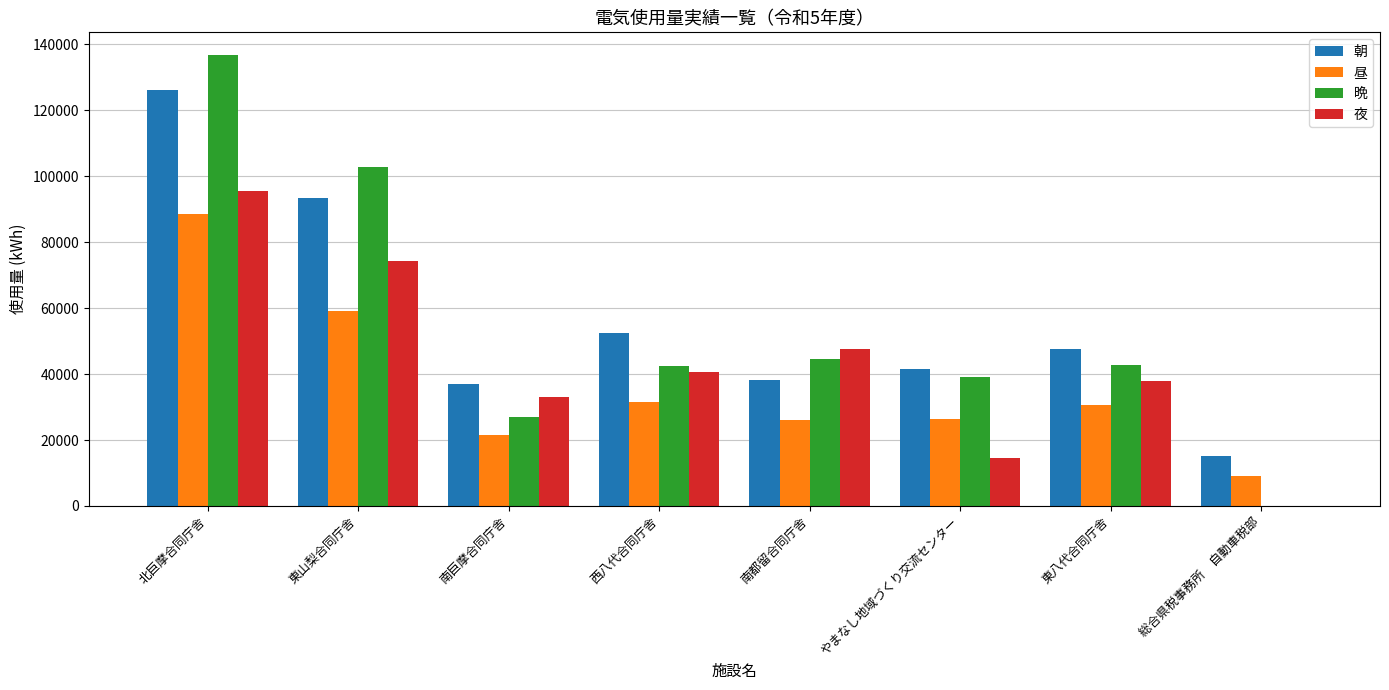

Between 南巨摩合同庁舎 and 総合県税事務所　自動車税部, which series saw the biggest shift?

夜